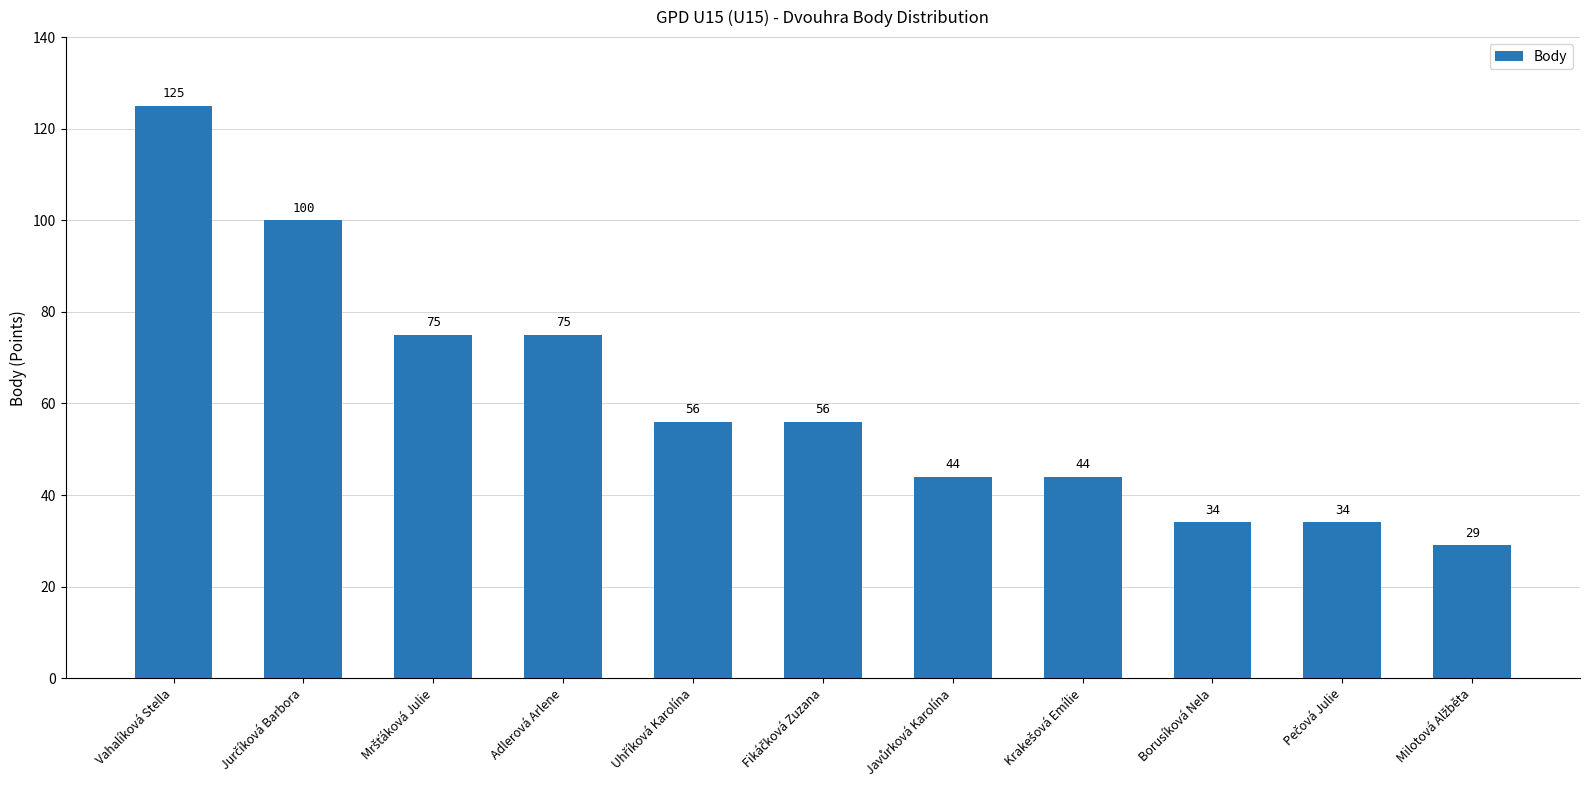

Does the chart contain stacked bars?

No